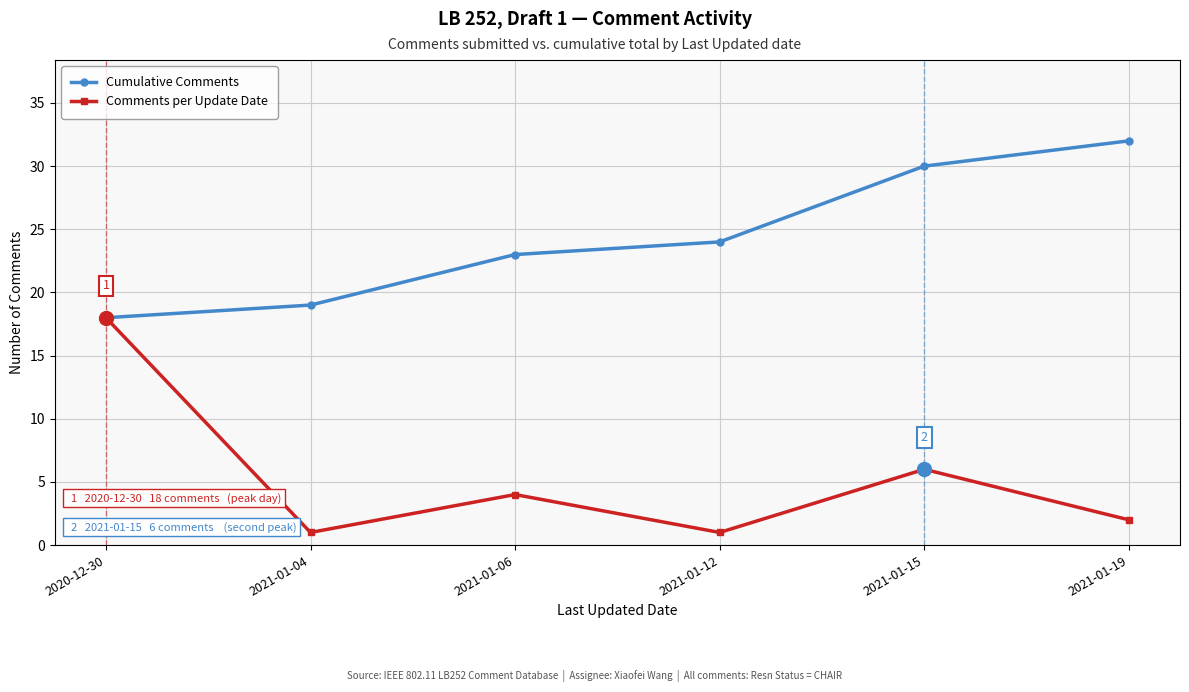

Count the number of categories in the chart.

6